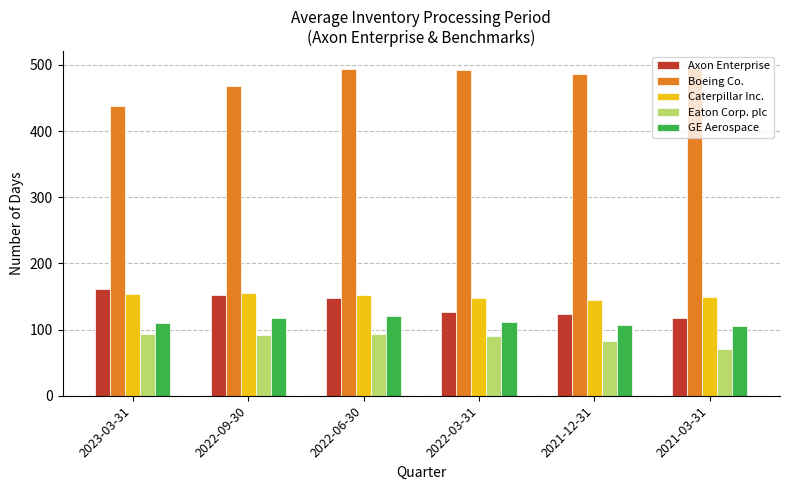

What is the difference between the highest and lowest values at 2023-03-31?

345